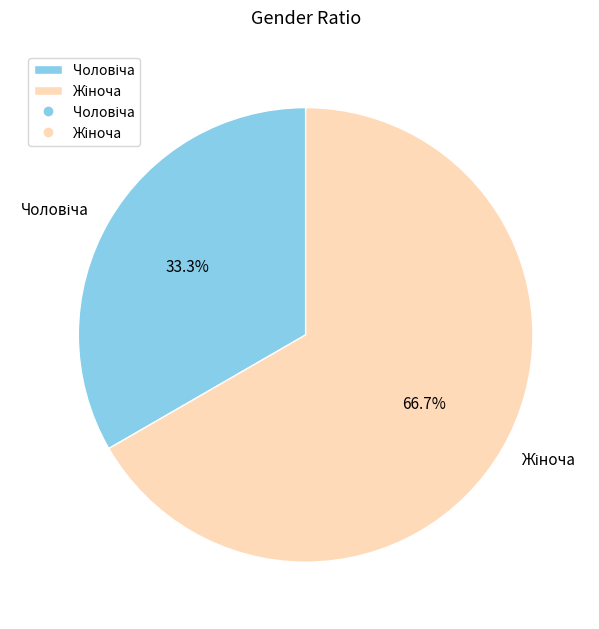

Does any single category account for the majority?

Yes